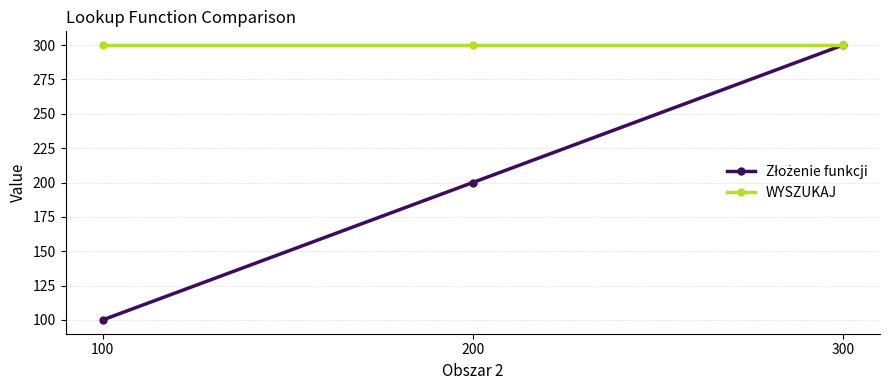

At how many categories does at least one series exceed 296?

3